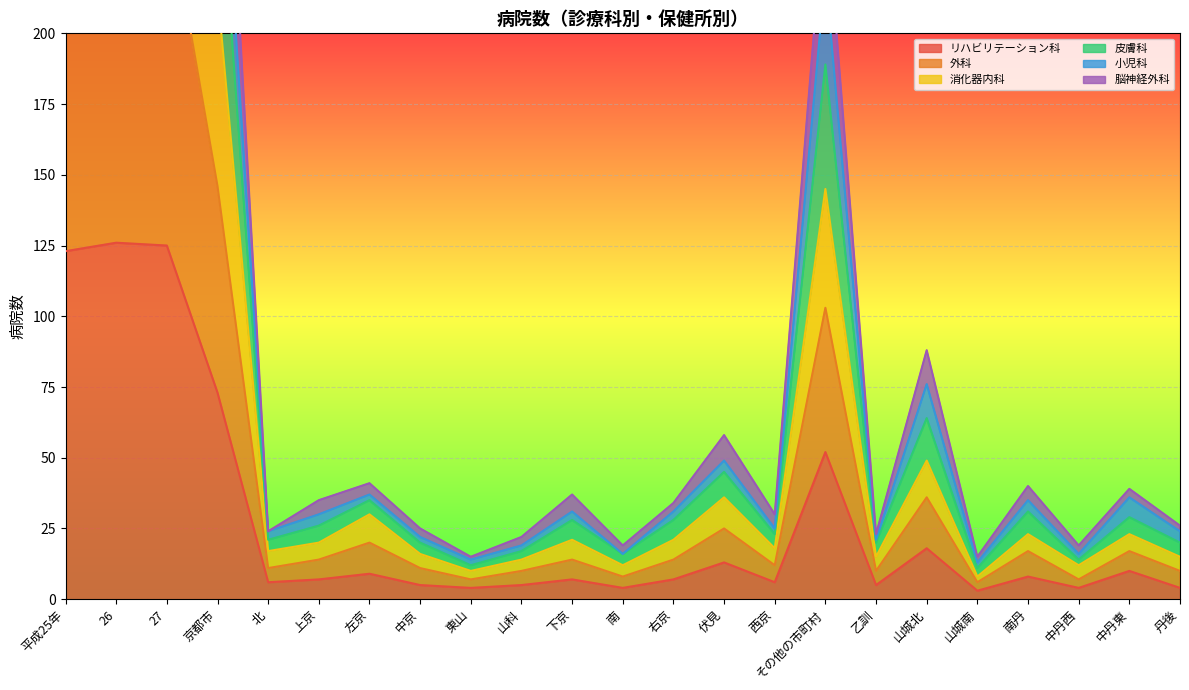

Read the 消化器内科 value at 南.

12